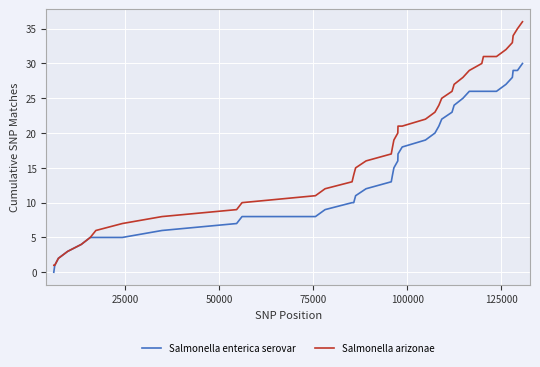

How many lines are shown in the chart?

2